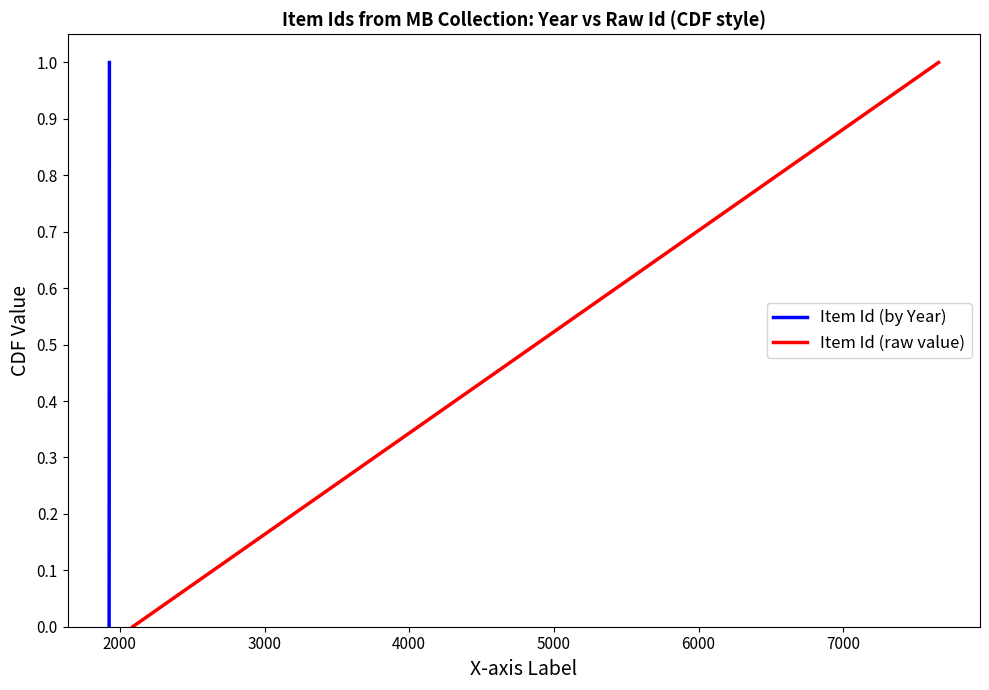

Reading left to right, what are all the values shown in this chart?

Item Id (by Year): 0.0	0.5	1.0
Item Id (raw value): 0.0	0.5	1.0